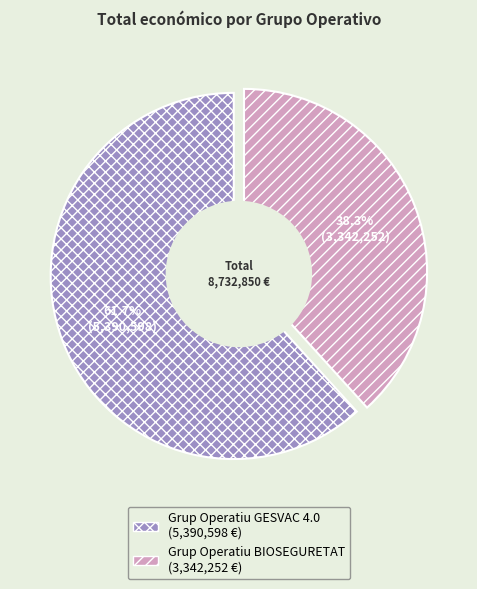

To the nearest percent, what portion does Grup Operatiu BIOSEGURETAT represent?

38%